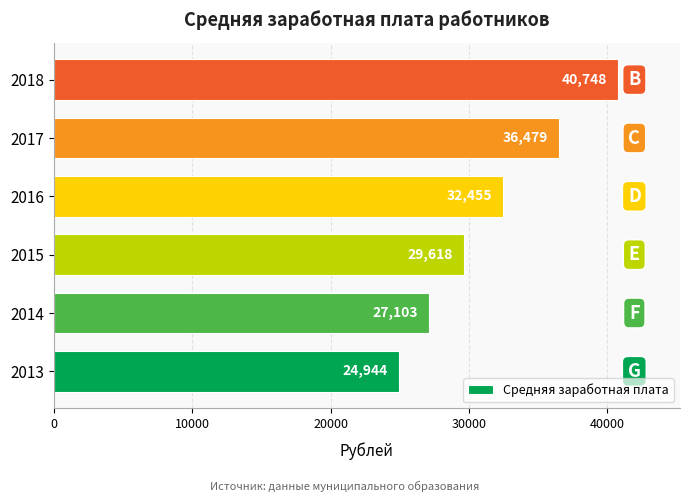

What is the change in value from 2013 to 2018?

+15804